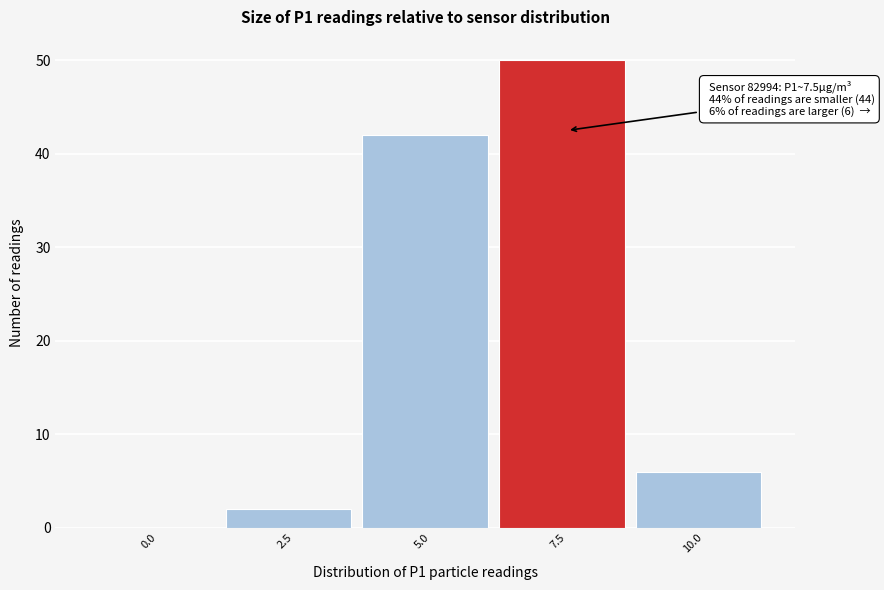

Reading right to left, what are all the values shown in this chart?

10.0=6	7.5=50	5.0=42	2.5=2	0.0=0